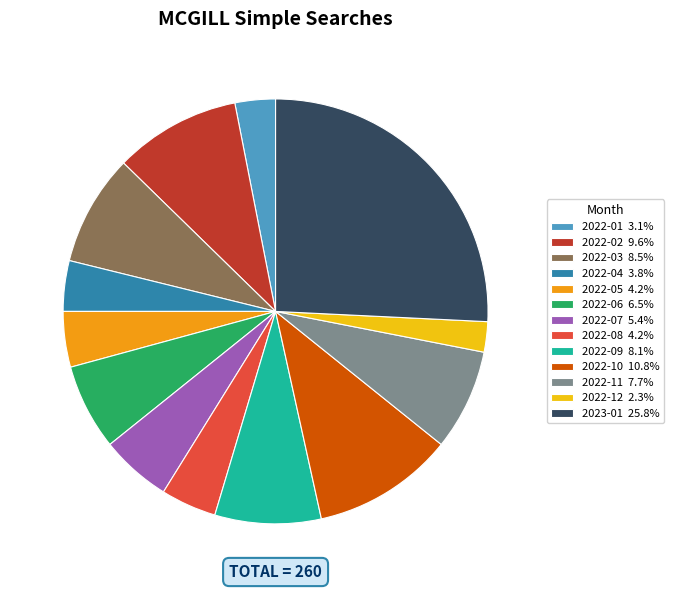

What is the ratio of the value at 2022-11 to the value at 2022-10?

0.7